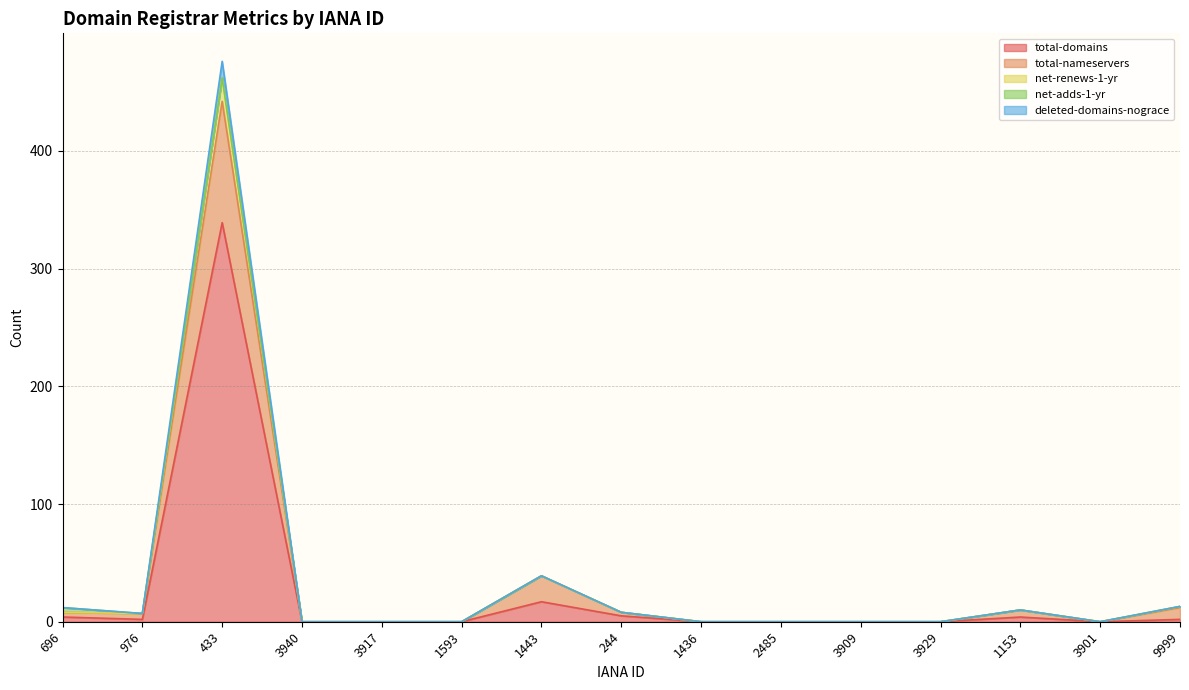

The value of total-domains at 3940 is 128. True or false?

False